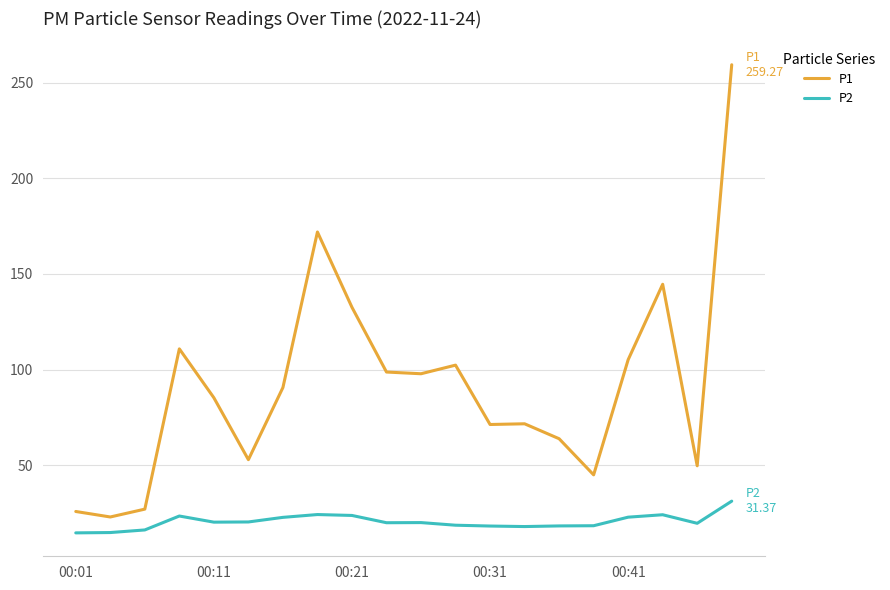

What is the difference between the maximum and minimum values in the P2 series?

16.6